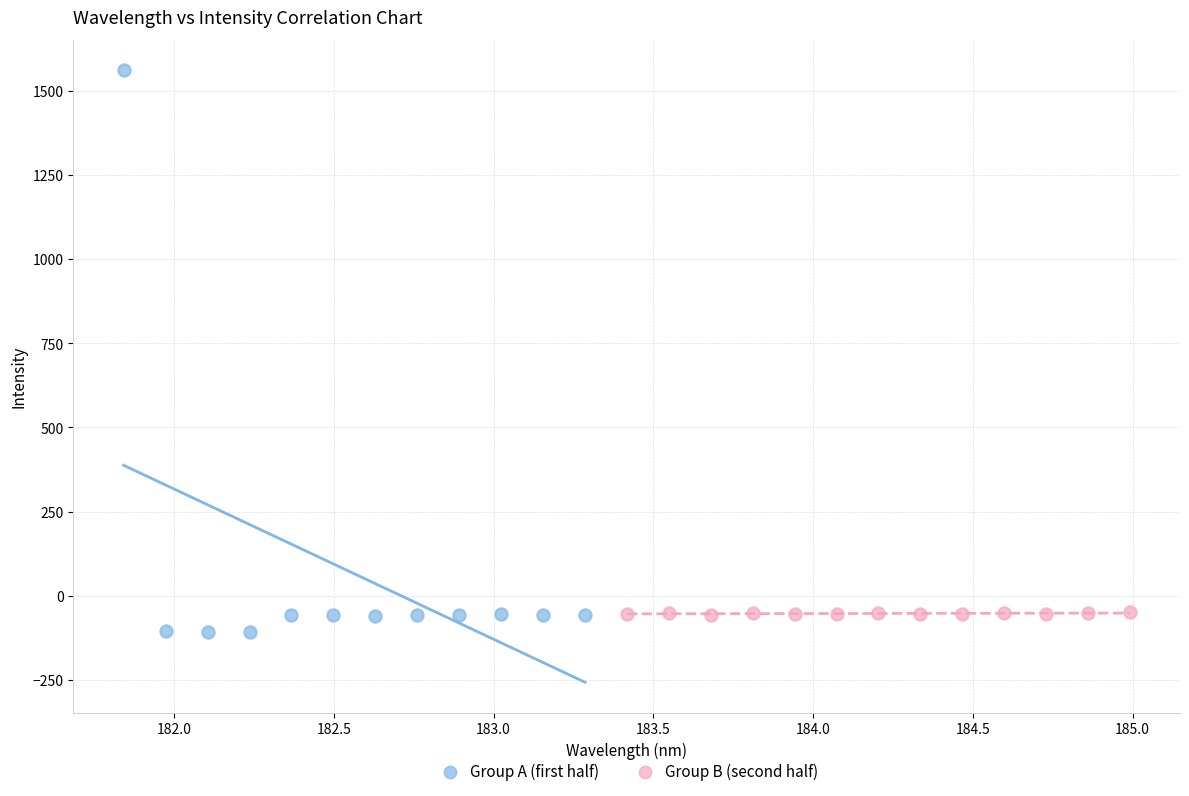

Which series has the largest Y range (max minus min)?

Group A (first half)